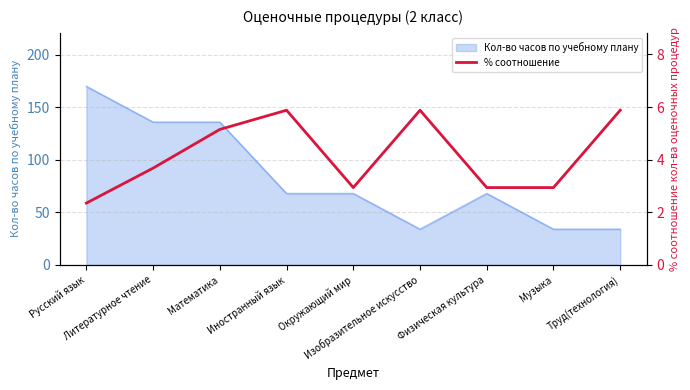

True or false: the data shows 4.5 at Окружающий мир.

False